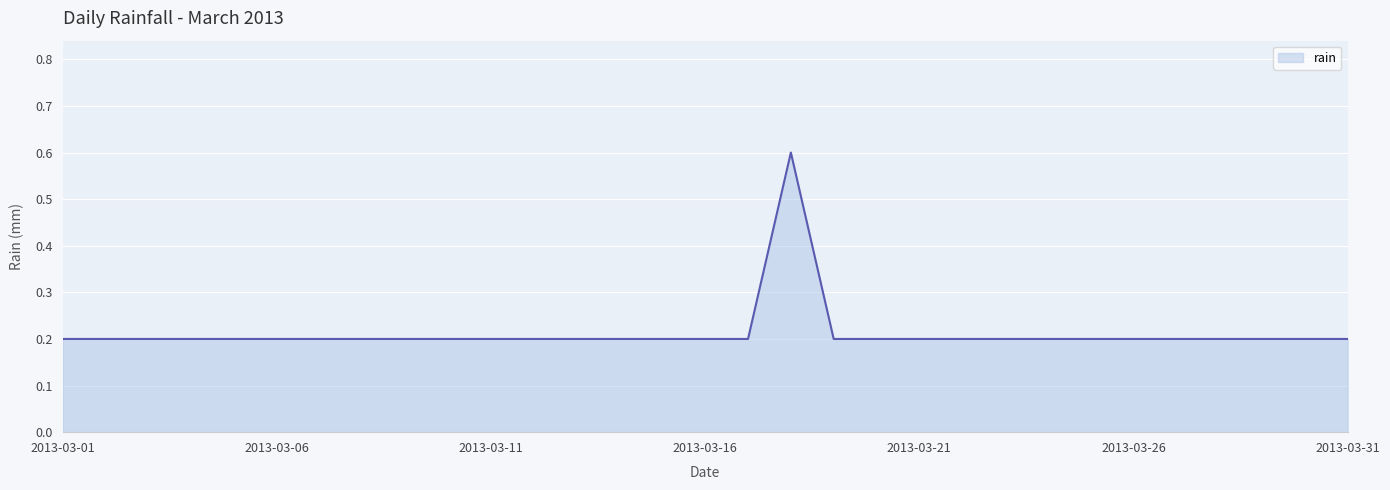

What is the difference between the maximum and minimum values?

0.4